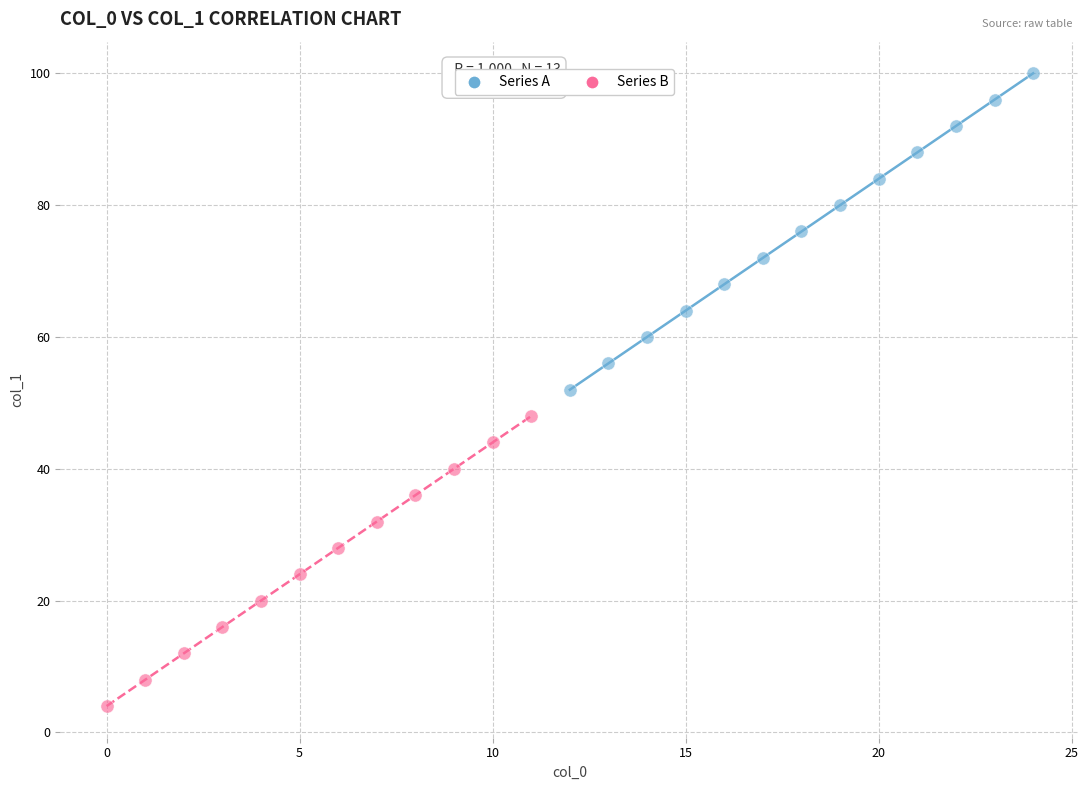

What are all the series names shown in the legend?

Series A, Series B